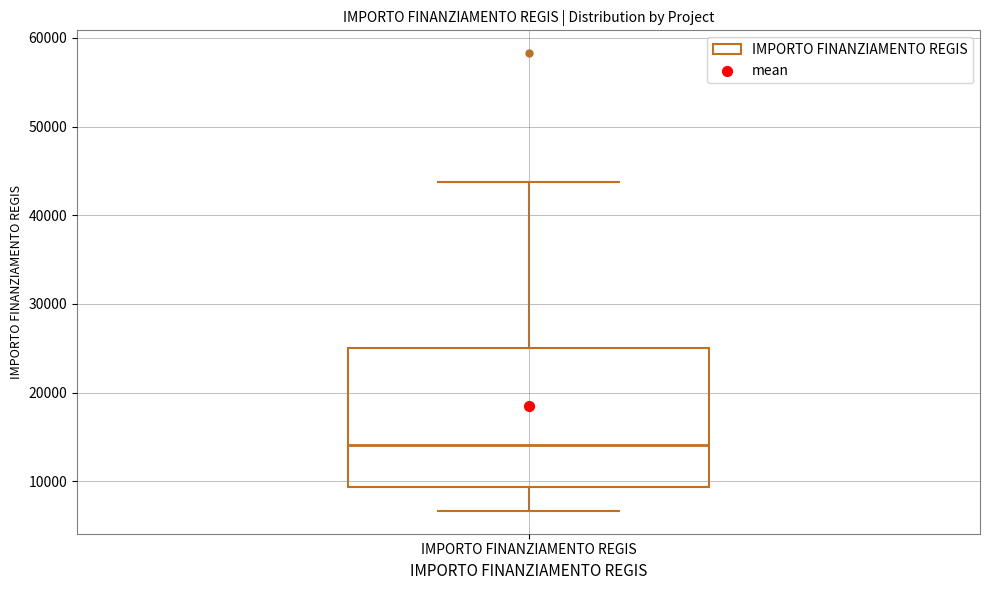

Transcribe this box plot: give where the median line is, the range the box spans, and where the two whiskers end, as read against the y-axis. The values are not printed on the chart, so give them approximately, as read against the axis.

median 14000, box 9000 to 25000, whiskers 7000 to 44000